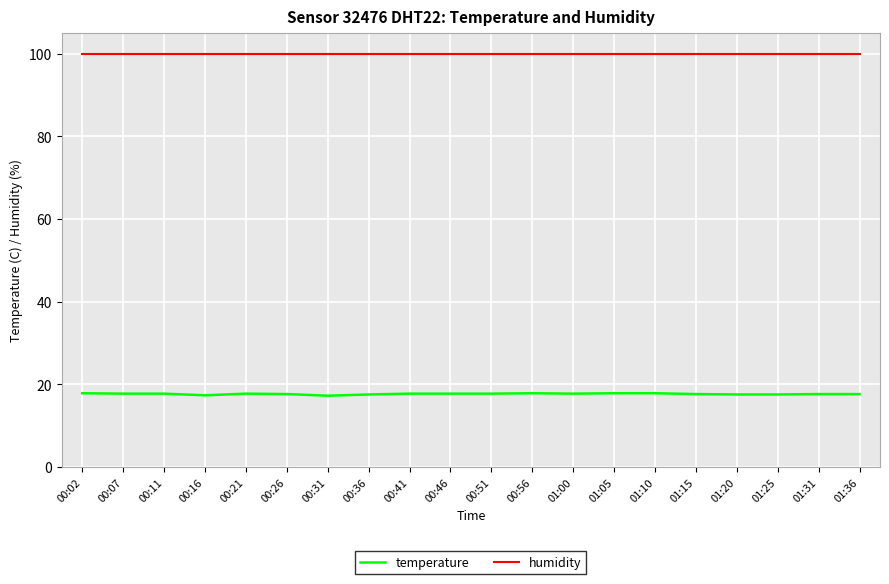

What is the average value of the temperature series?

17.6